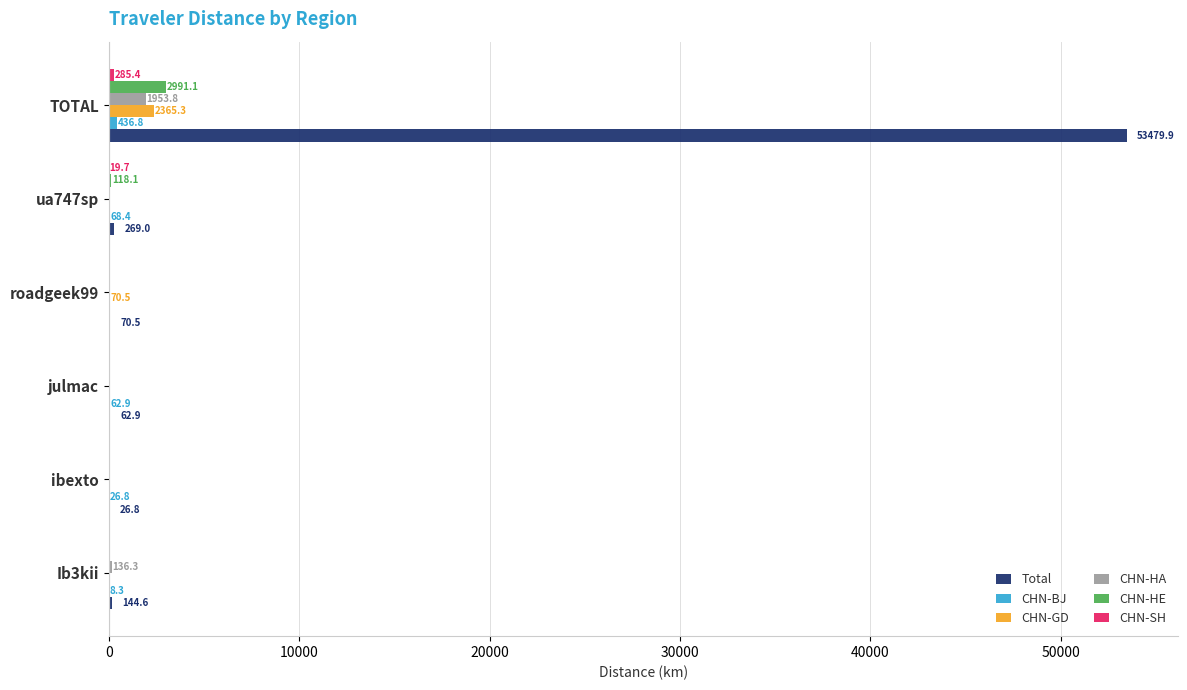

The value of Total at ibexto is 26.8. True or false?

True